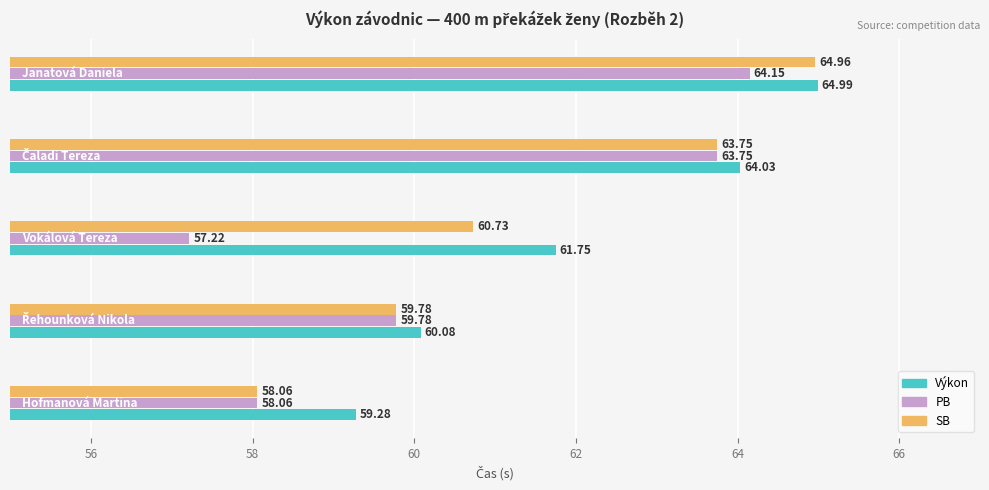

At how many categories does at least one series exceed 60?

4